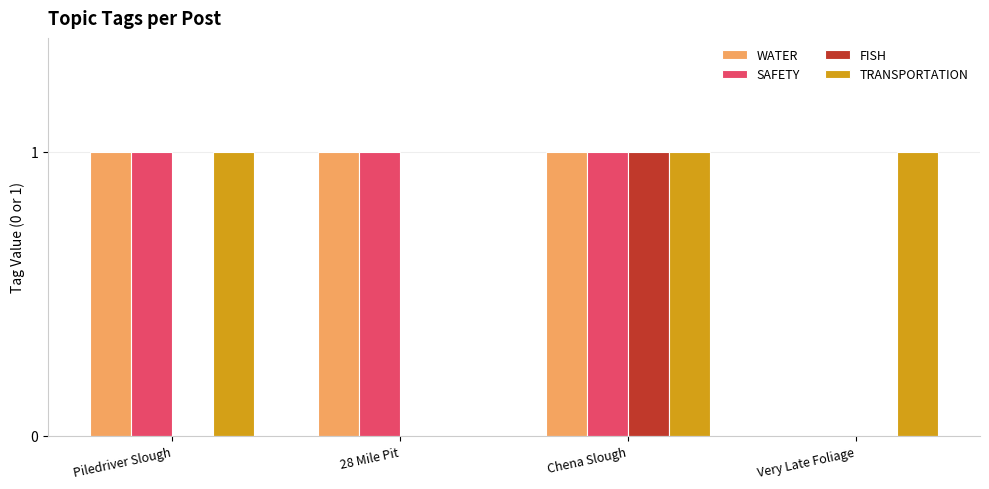

What is the total value across all series at Chena Slough?

4